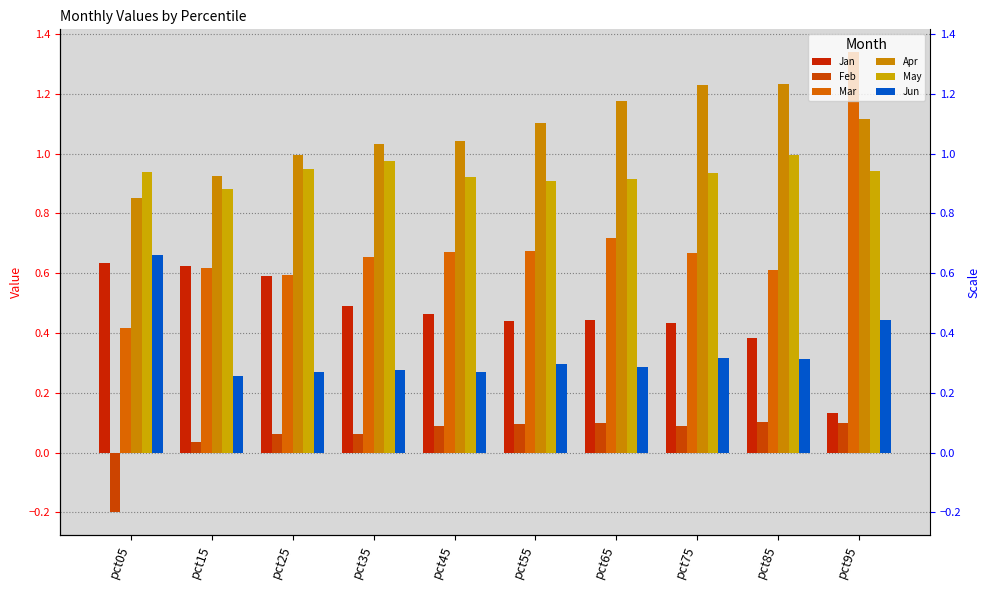

Rank the series at pct15 from highest to lowest value.

Apr, May, Jan, Mar, Jun, Feb